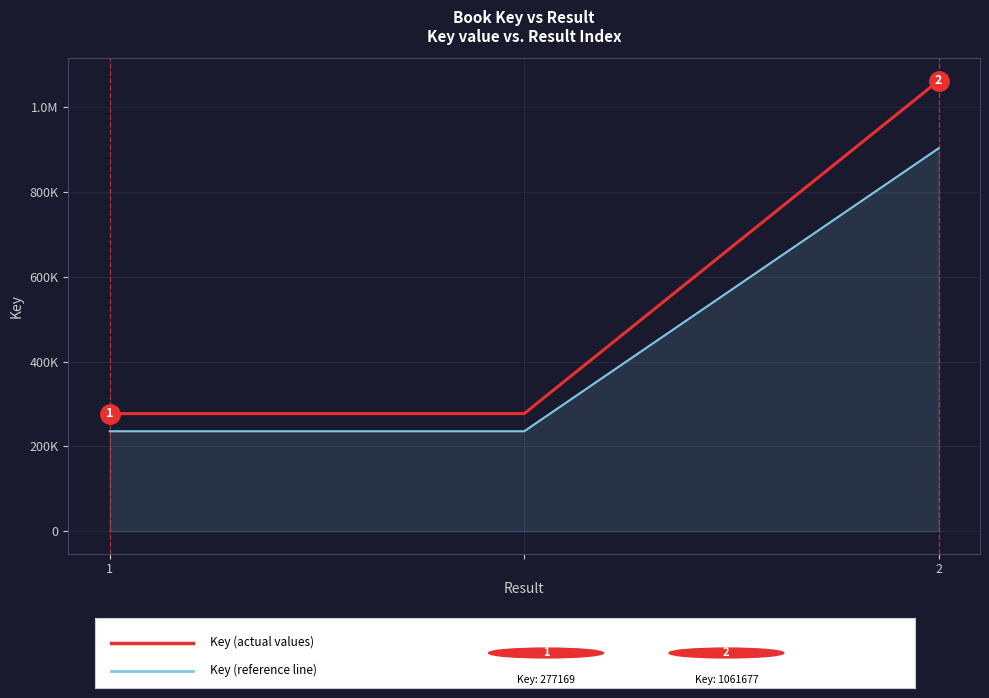

Is this an area chart (filled region under the line)?

No